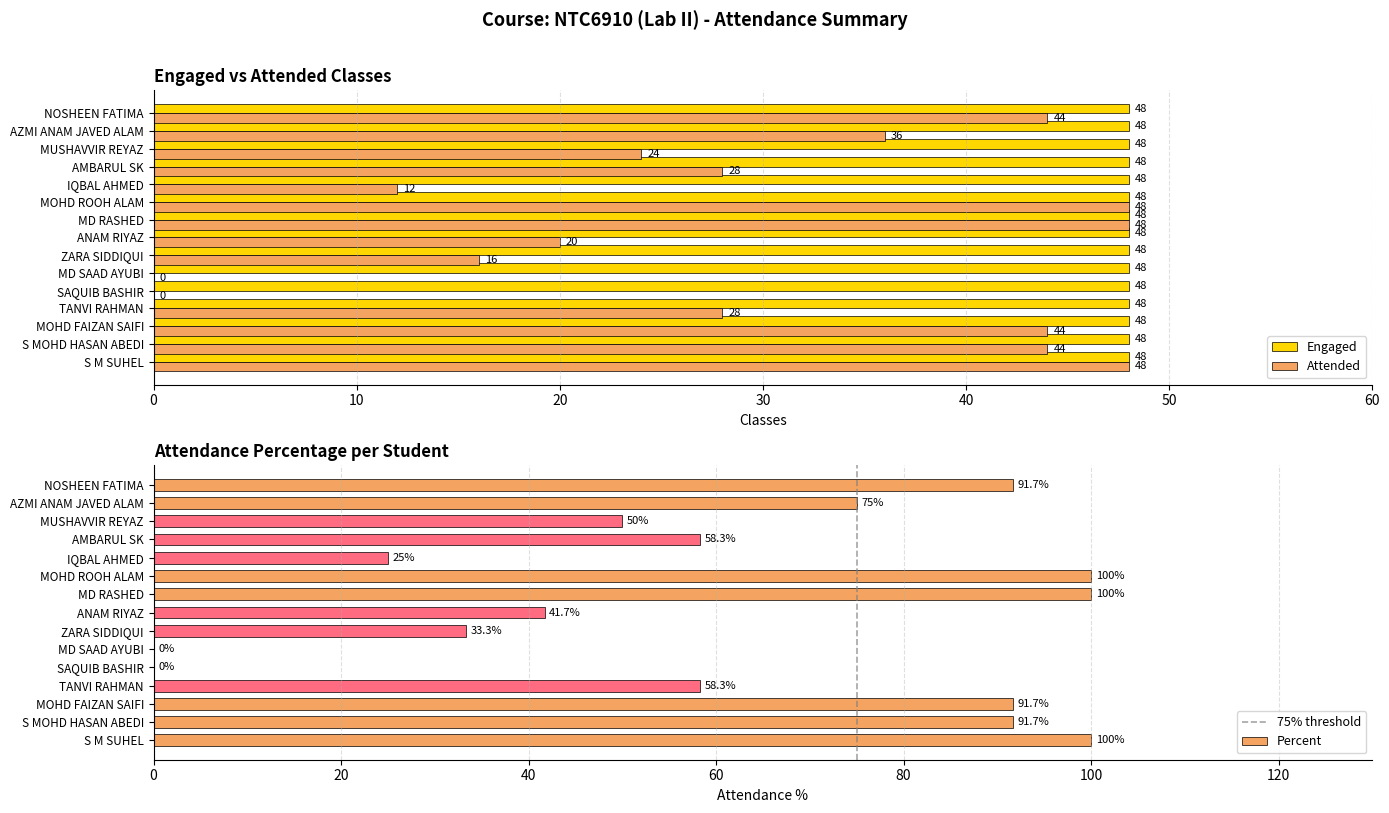

How many positive values does the Attended series have?

13